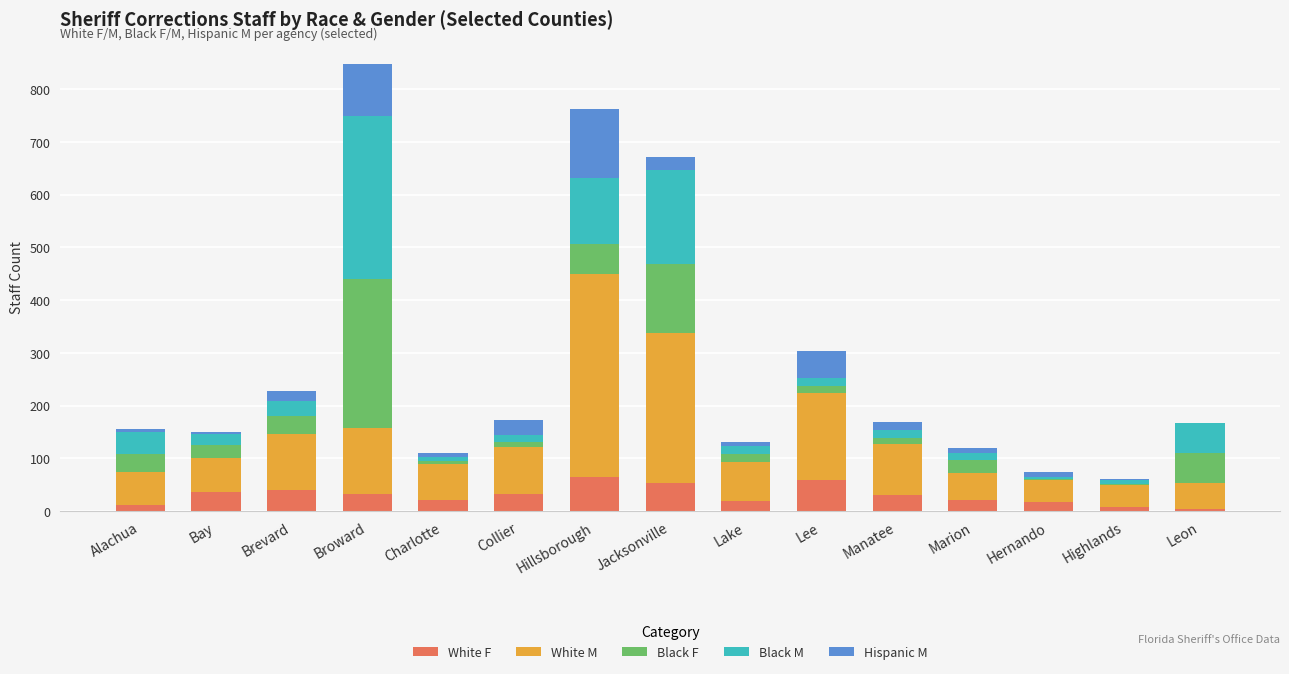

What is the maximum value for White F?

65